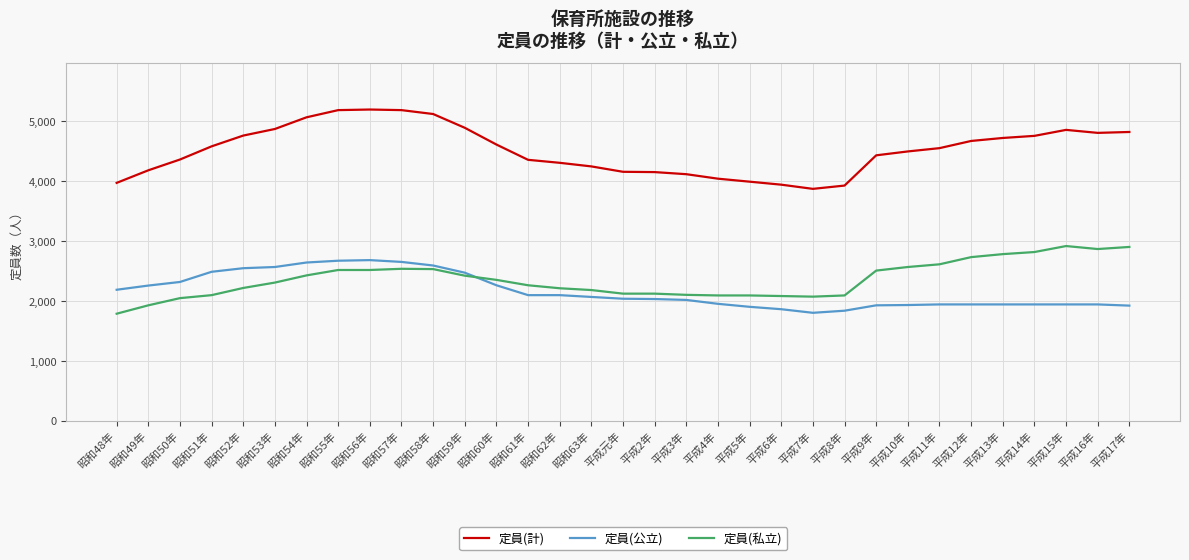

Which series changed the most between 昭和59年 and 昭和61年?

定員(計)